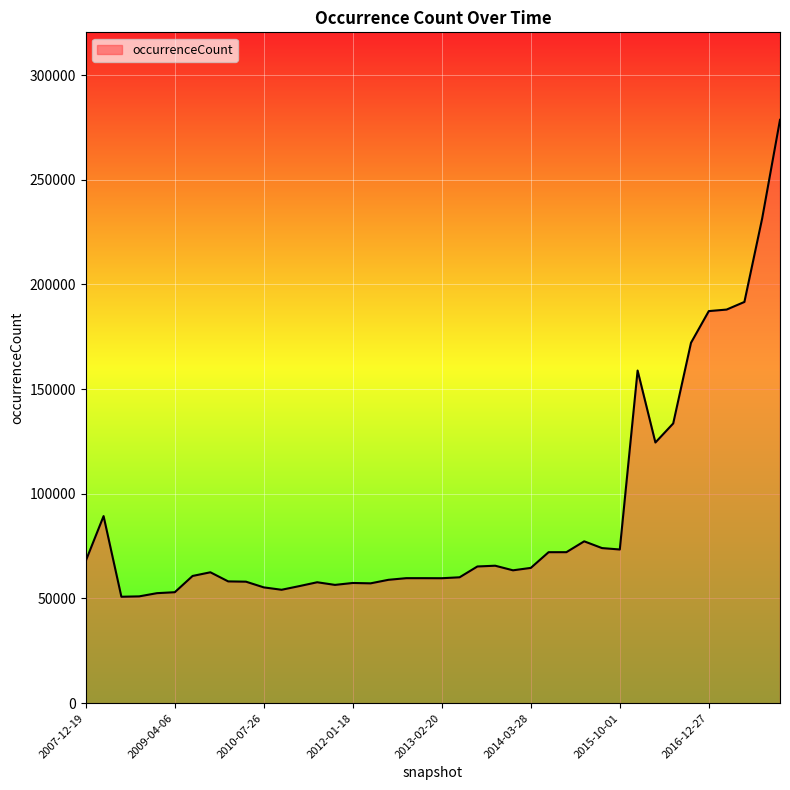

What is the maximum value shown in the chart?

278620